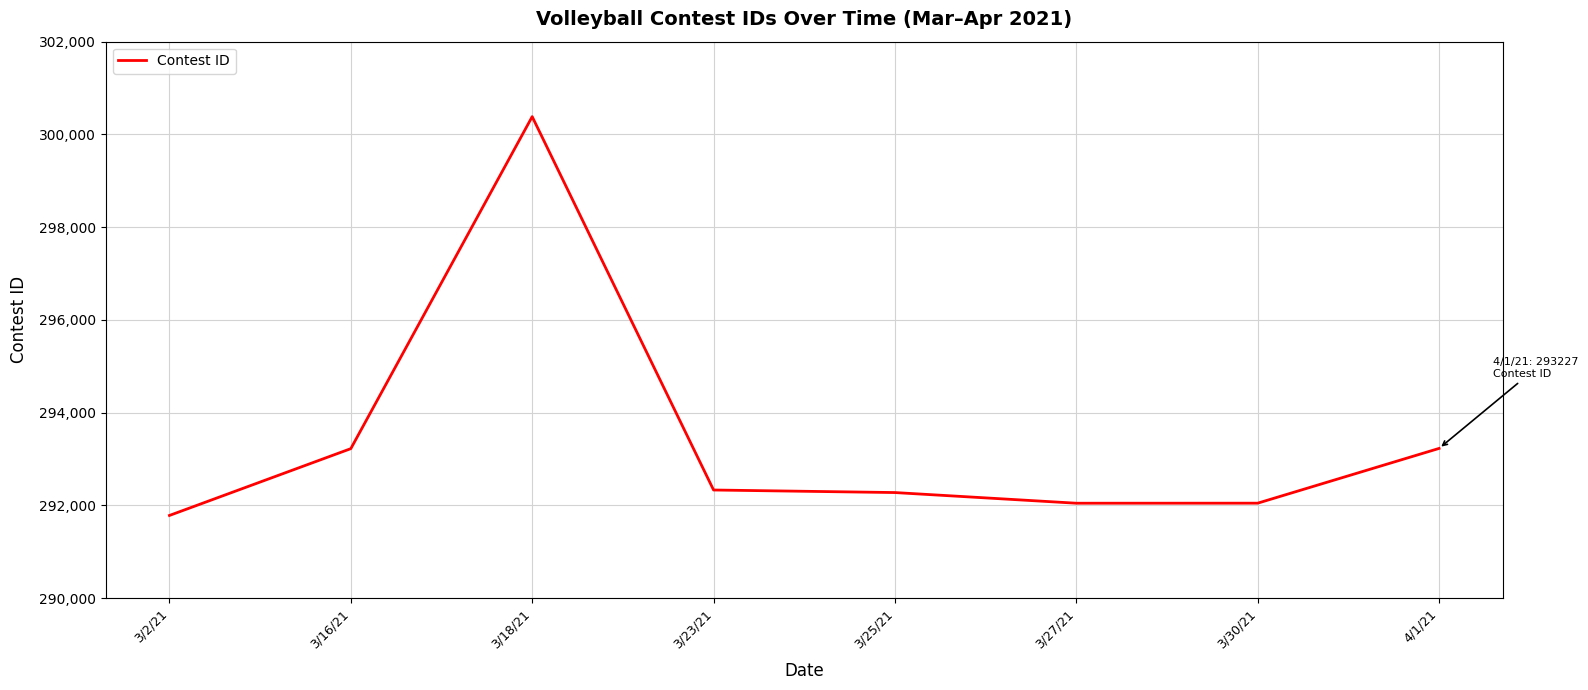

Read the value at 3/16/21, to the nearest 10.

293220